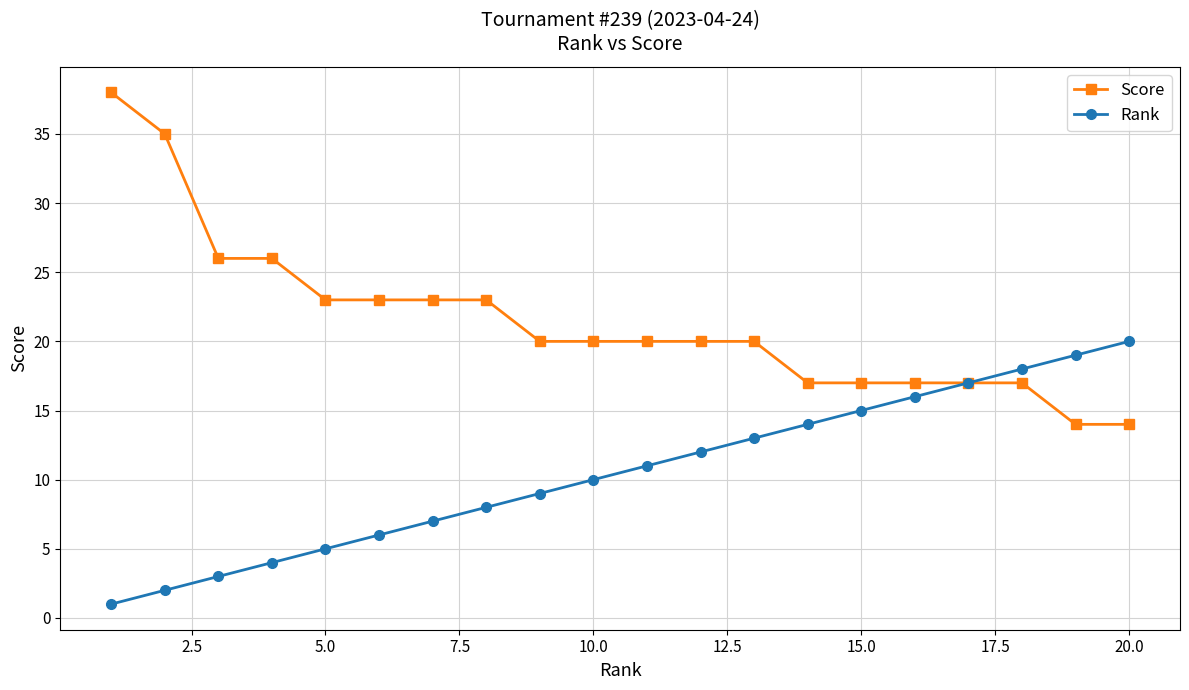

True or false: Rank has more than 1 points higher than both neighbors.

False